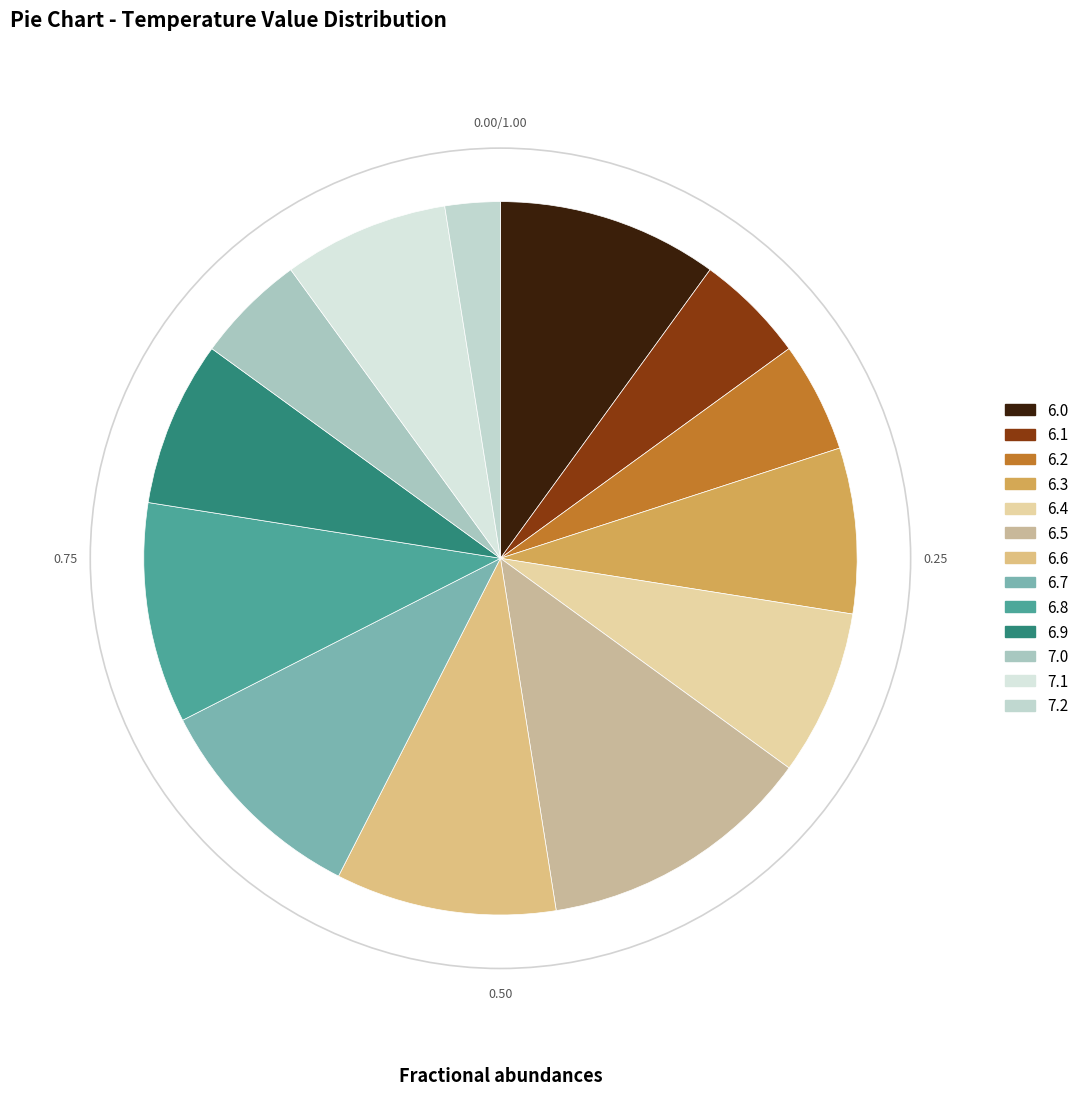

Does 7.1 account for over 50% of the chart?

No